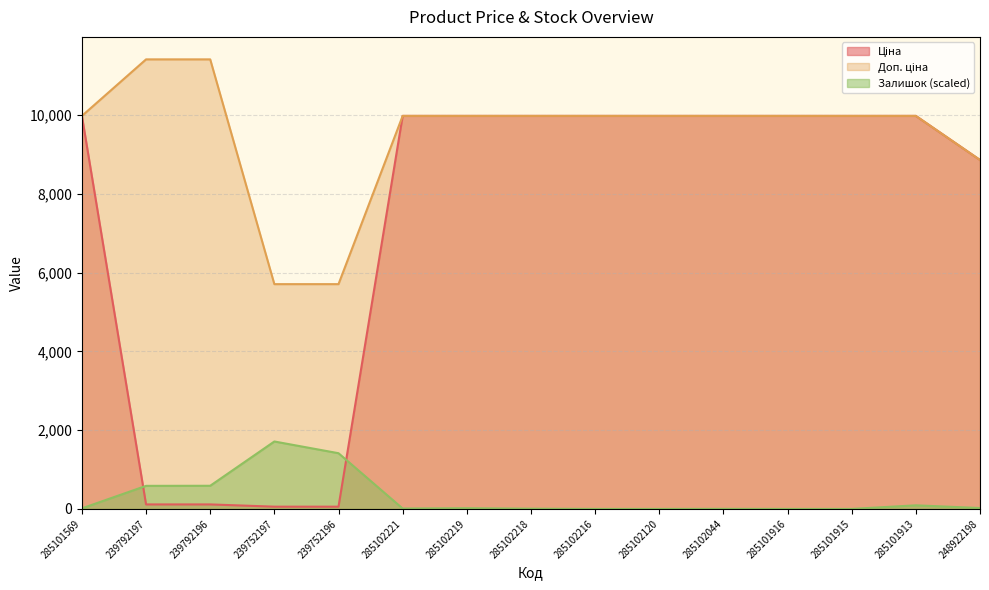

True or false: Залишок and Доп. ціна intersect in this chart.

False